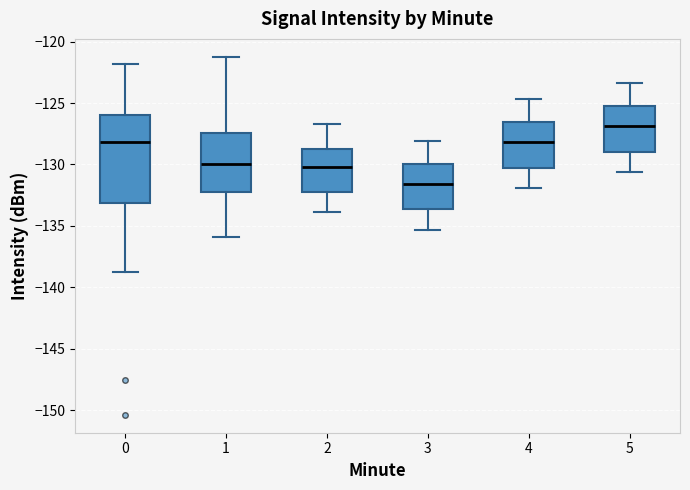

Reading left to right, read every box against the y-axis: the position of its median line, the range the box covers, and the ends of its whiskers. The values are not printed on the chart, so give them approximately, as read against the axis.

0: median -128.0, box -133.0 to -126.0, whiskers -139.0 to -122.0
1: median -130.0, box -132.0 to -127.5, whiskers -136.0 to -121.0
2: median -130.0, box -132.0 to -128.5, whiskers -134.0 to -126.5
3: median -131.5, box -133.5 to -130.0, whiskers -135.5 to -128.0
4: median -128.0, box -130.0 to -126.5, whiskers -132.0 to -124.5
5: median -127.0, box -129.0 to -125.0, whiskers -130.5 to -123.5